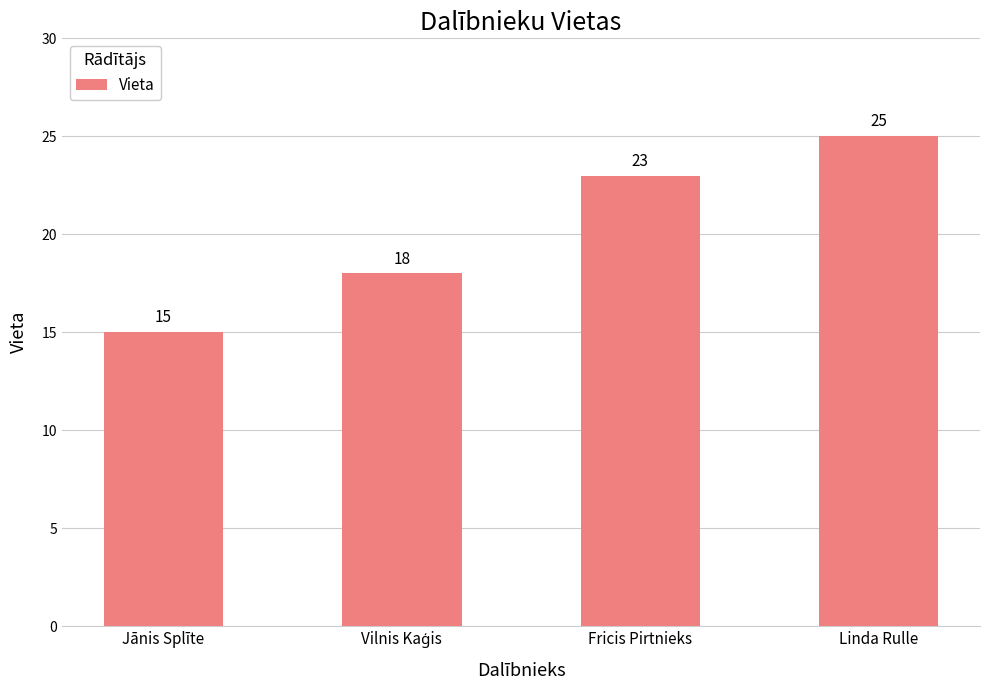

What is the maximum value shown in the chart?

25